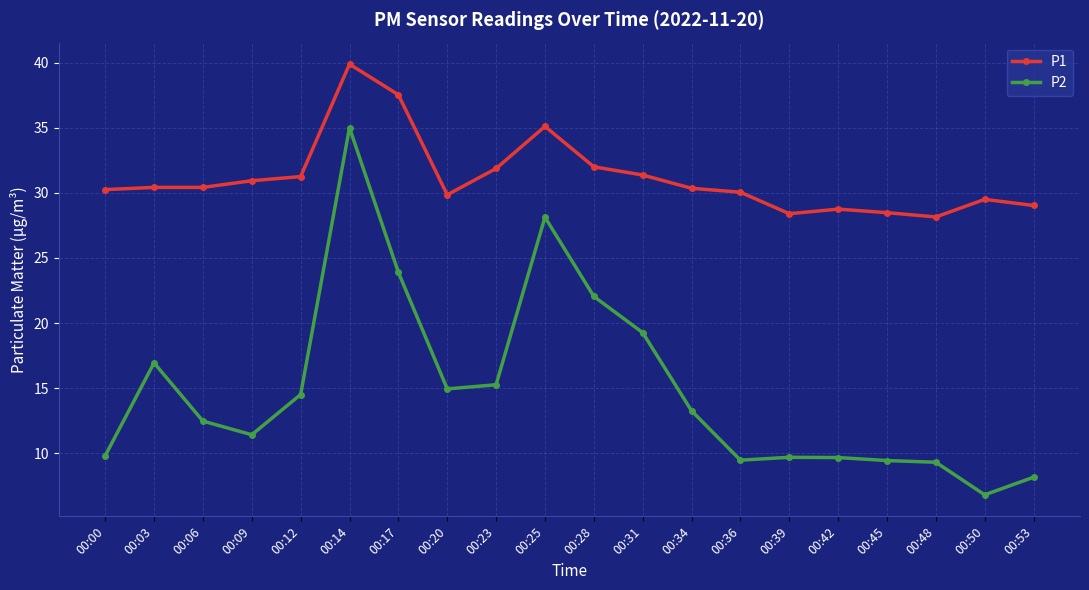

List the series in order of their peak value, highest first.

P1, P2